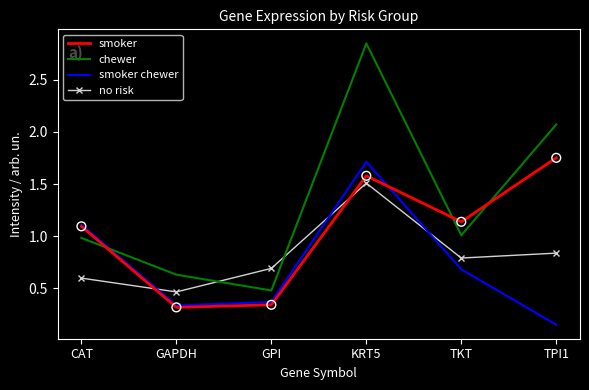

At how many categories does at least one series exceed 0?

6